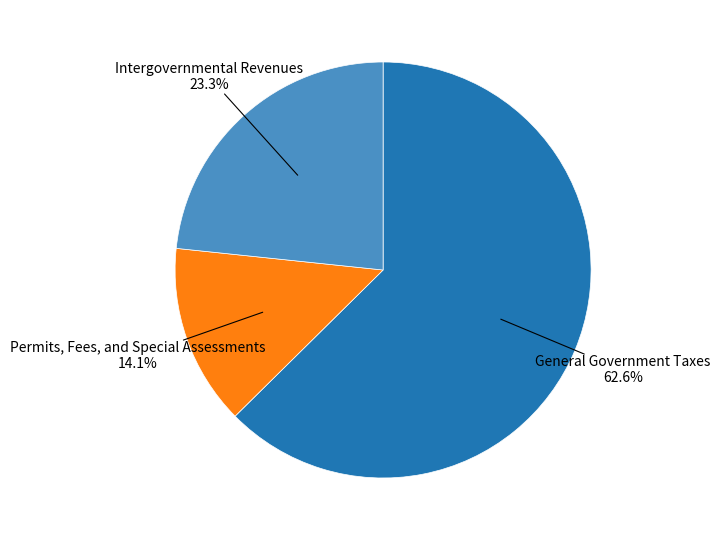

Does any single category account for the majority?

Yes